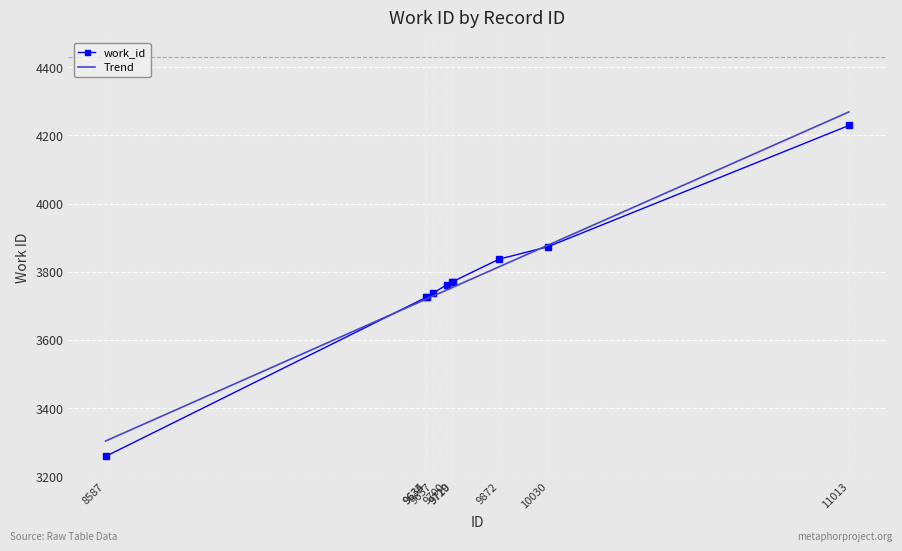

How many values in the Trend series exceed 3753?

5